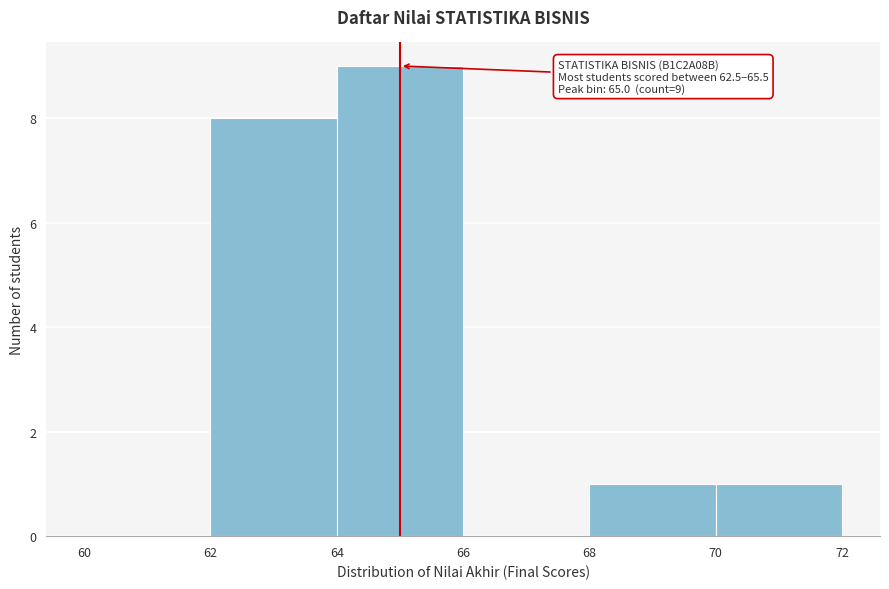

Which range on the x-axis has the tallest bar?

64 to 66